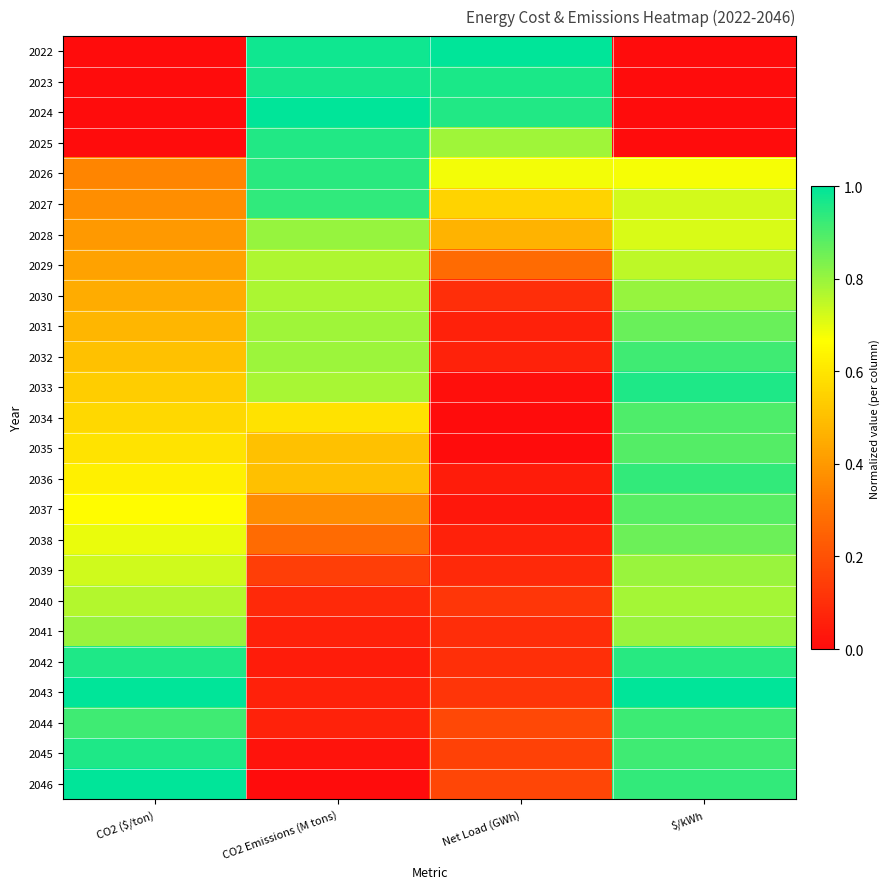

What is the total value across all series at $/kWh?

18.0